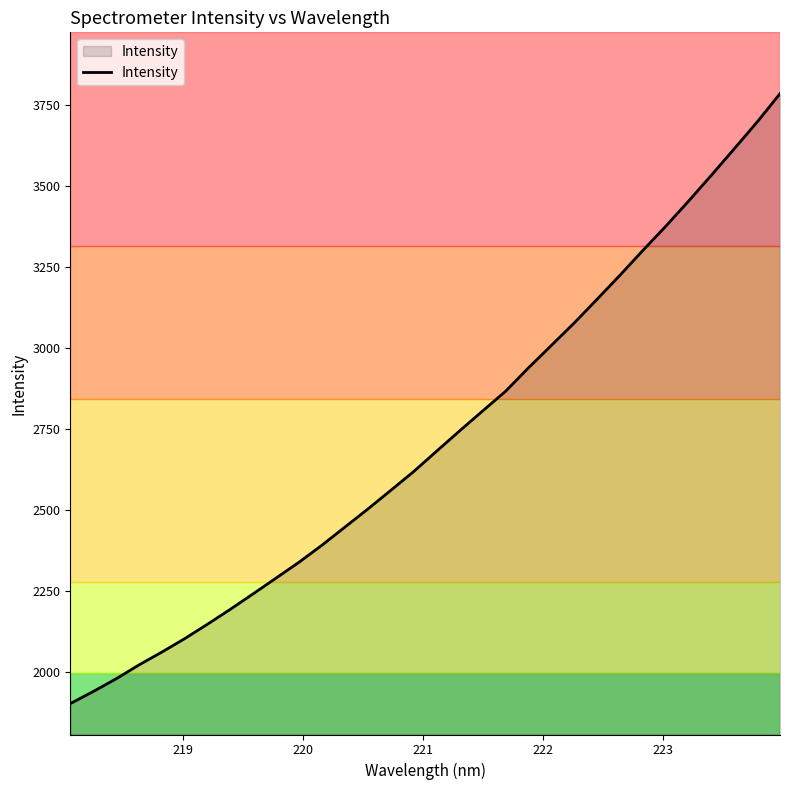

What is the difference between the second highest and second lowest values?

1755.3